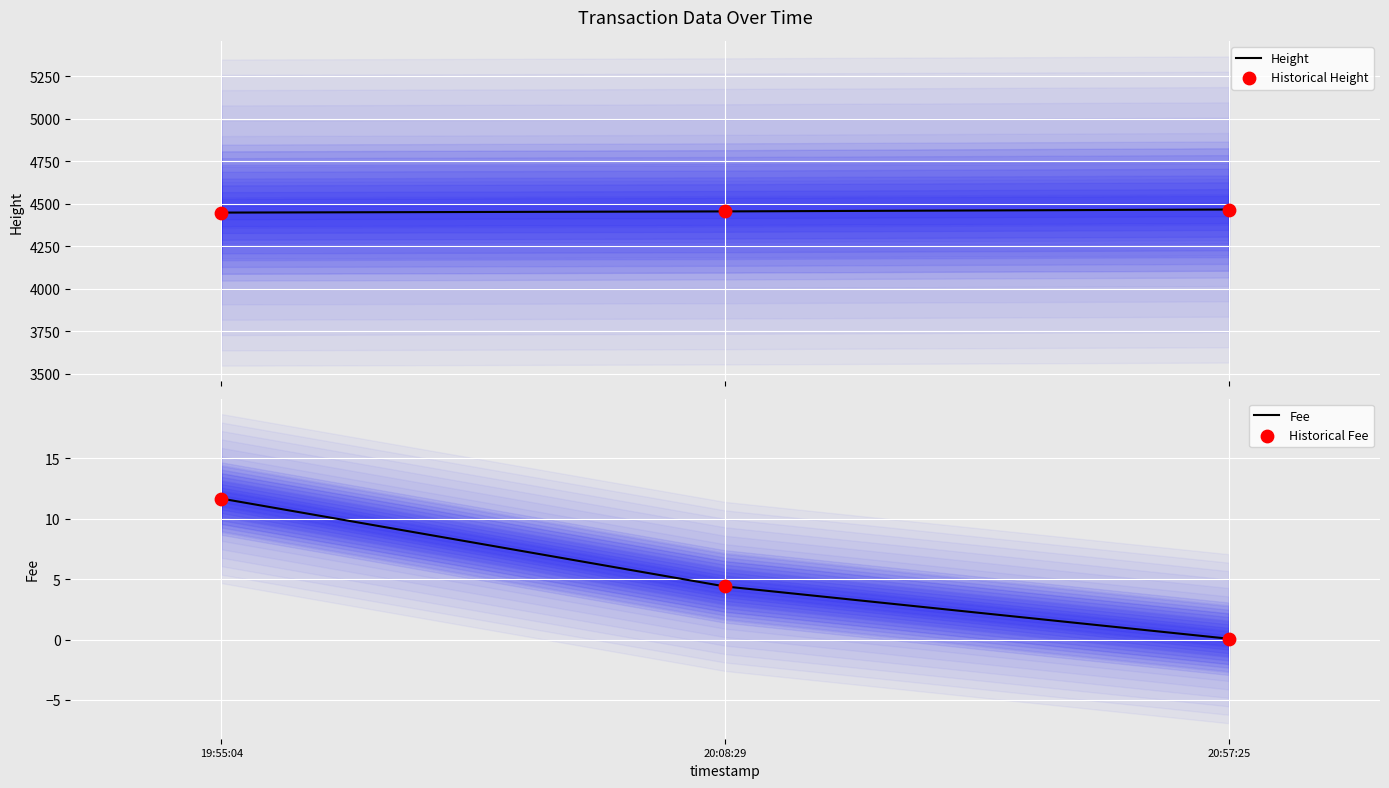

At which category is the sum across all series the highest?

20:57:25